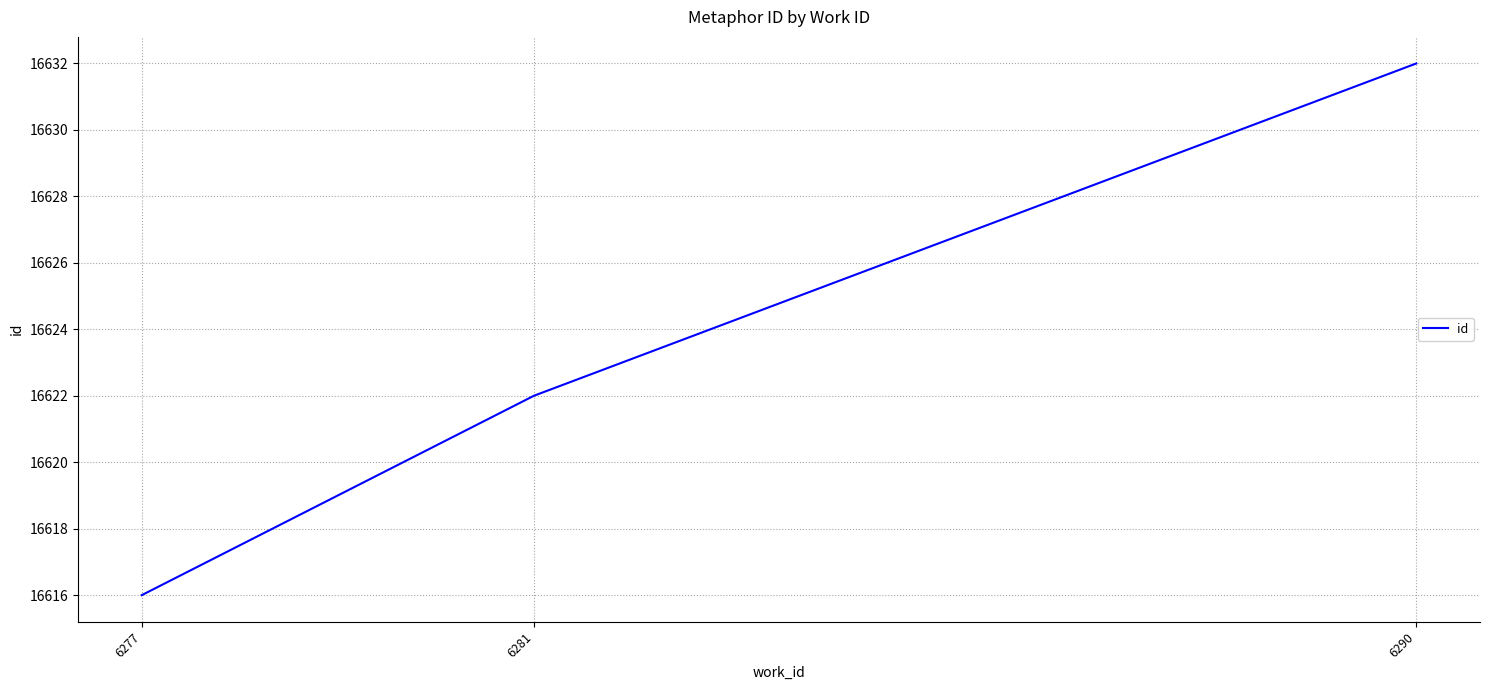

What value does the data have at 6290, to the nearest 10?

16630